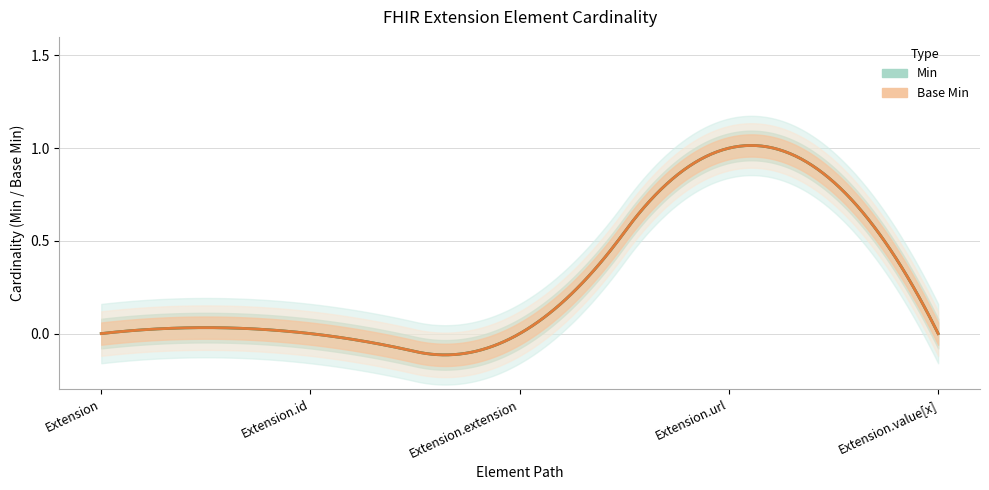

What is the difference between the Min values at Extension.url and Extension.extension?

1